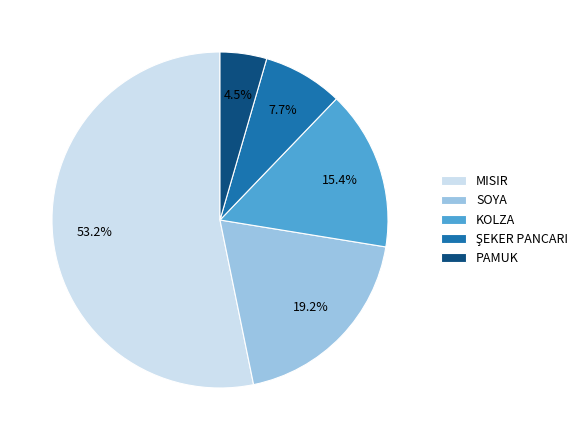

What portion of the pie excludes MISIR?

46.8%